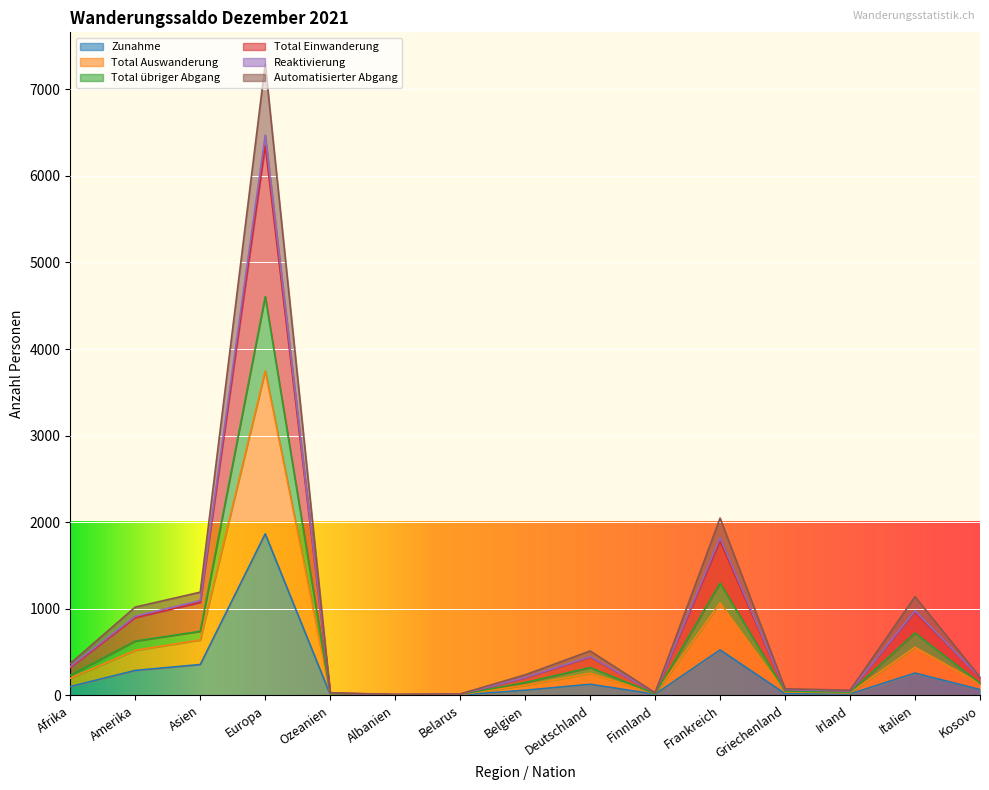

True or false: Total übriger Abgang and Total Einwanderung cross at least once.

False